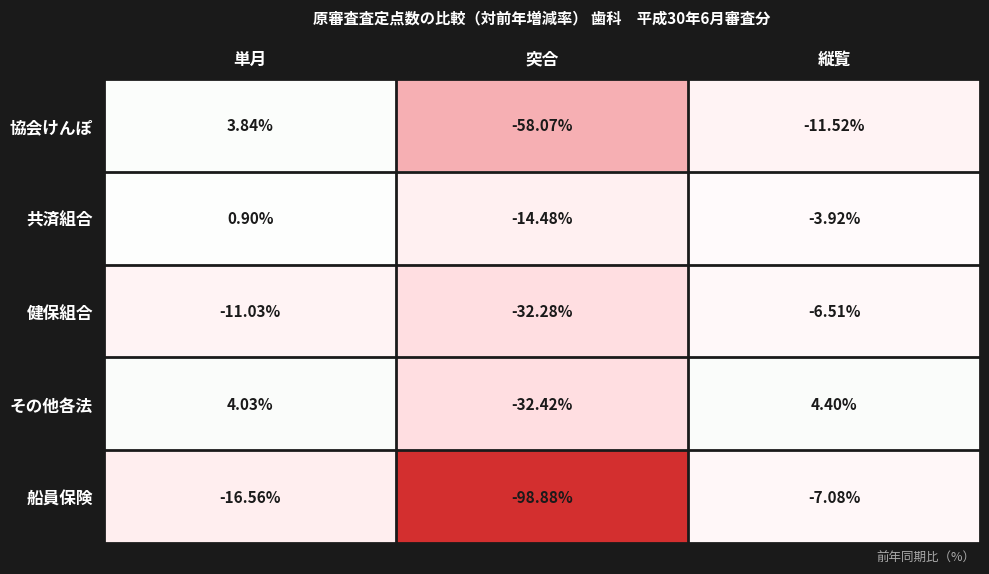

Which series has the widest spread of values?

船員保険